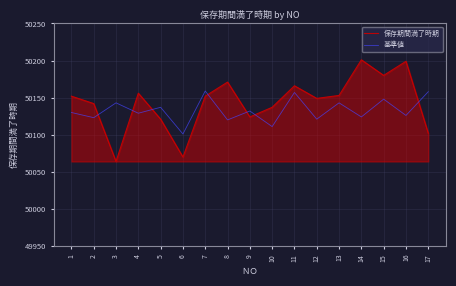

True or false: 基準値 has more than 0 interior local peaks.

True